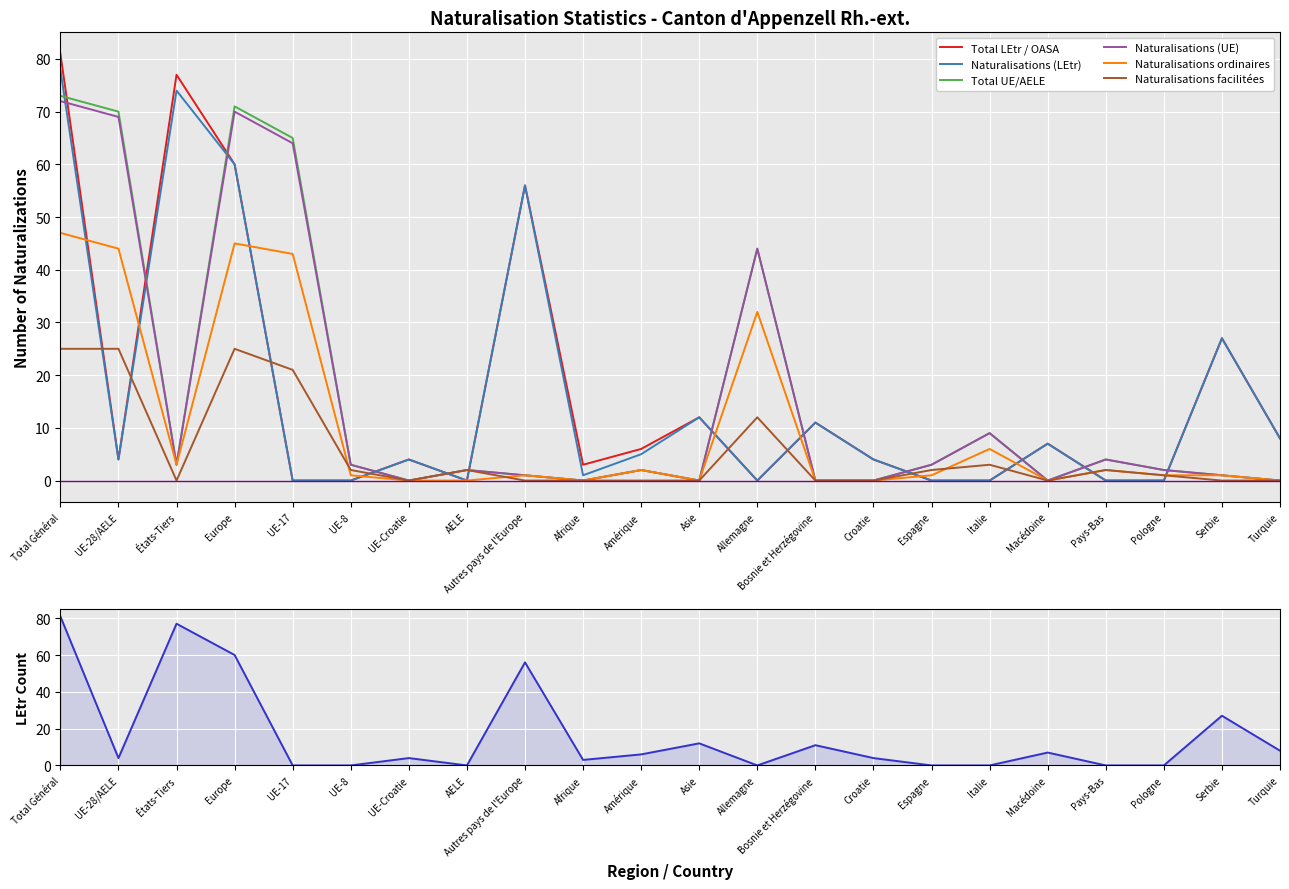

How many series are shown in this chart?

6